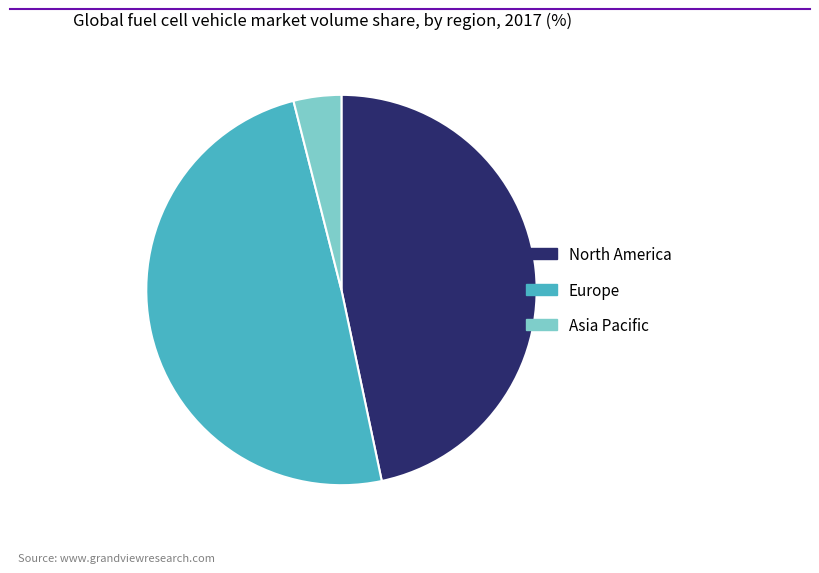

The North America slice represents 57% of the pie. True or false?

False